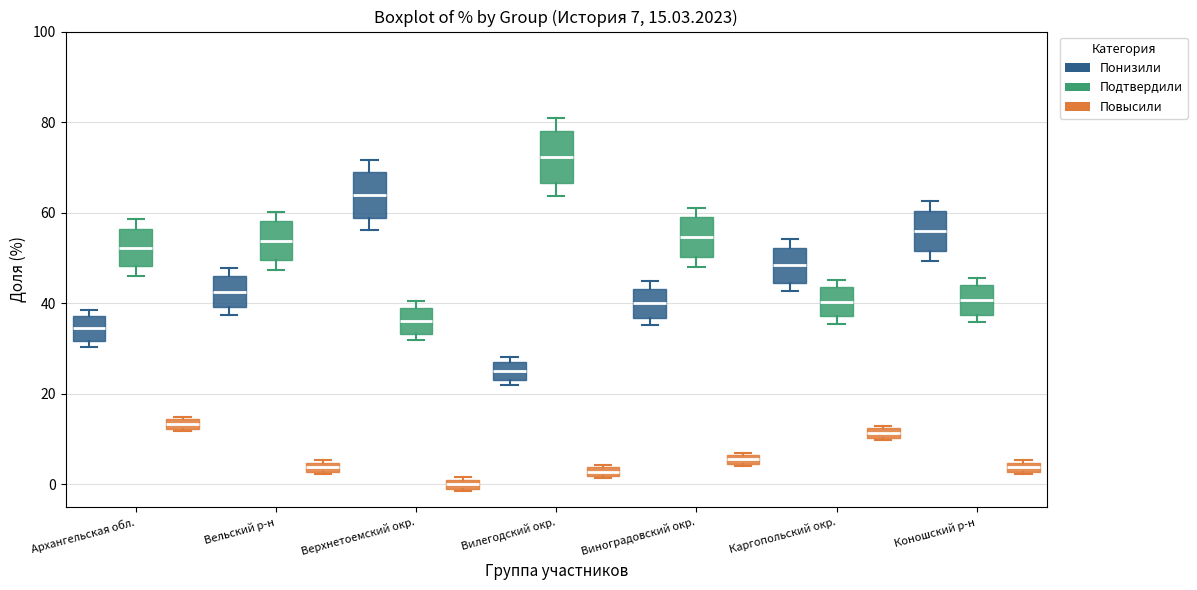

Which box's median line is the lowest?

Верхнетоемский окр. (Повысили)